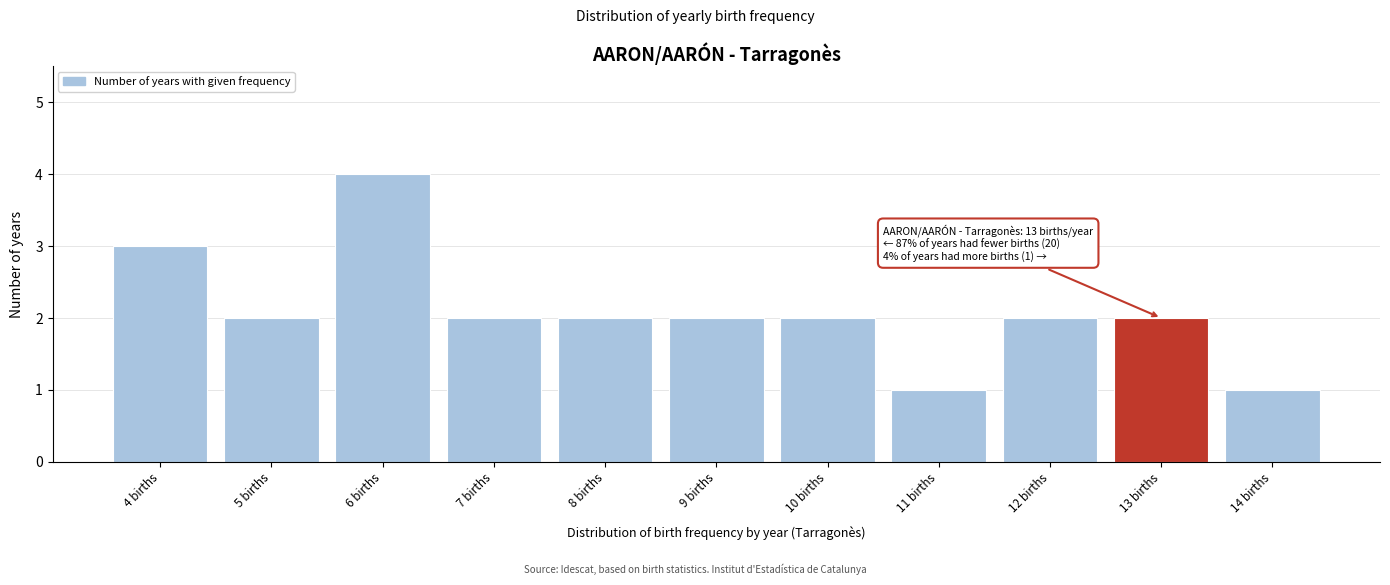

Over which range of the x-axis is the bar tallest?

5.5 to 6.5